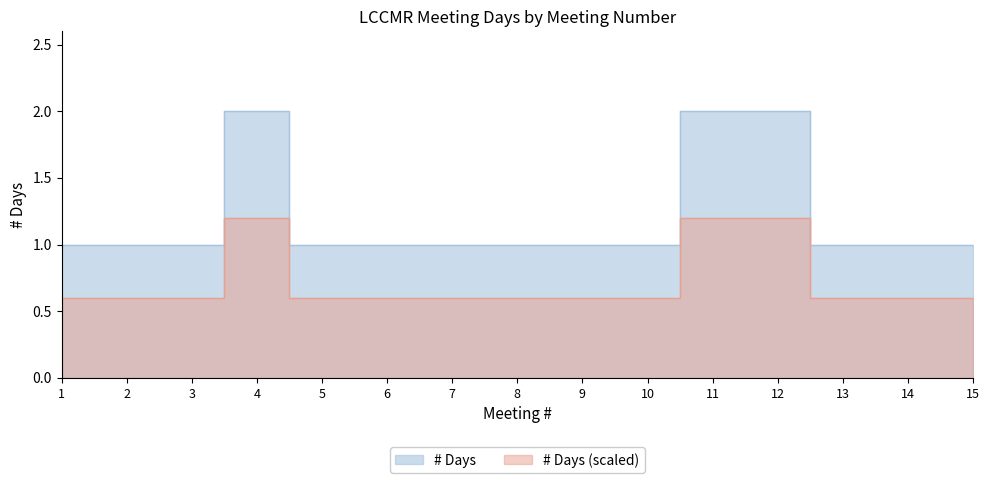

True or false: the data has more than 1 interior local peaks.

False